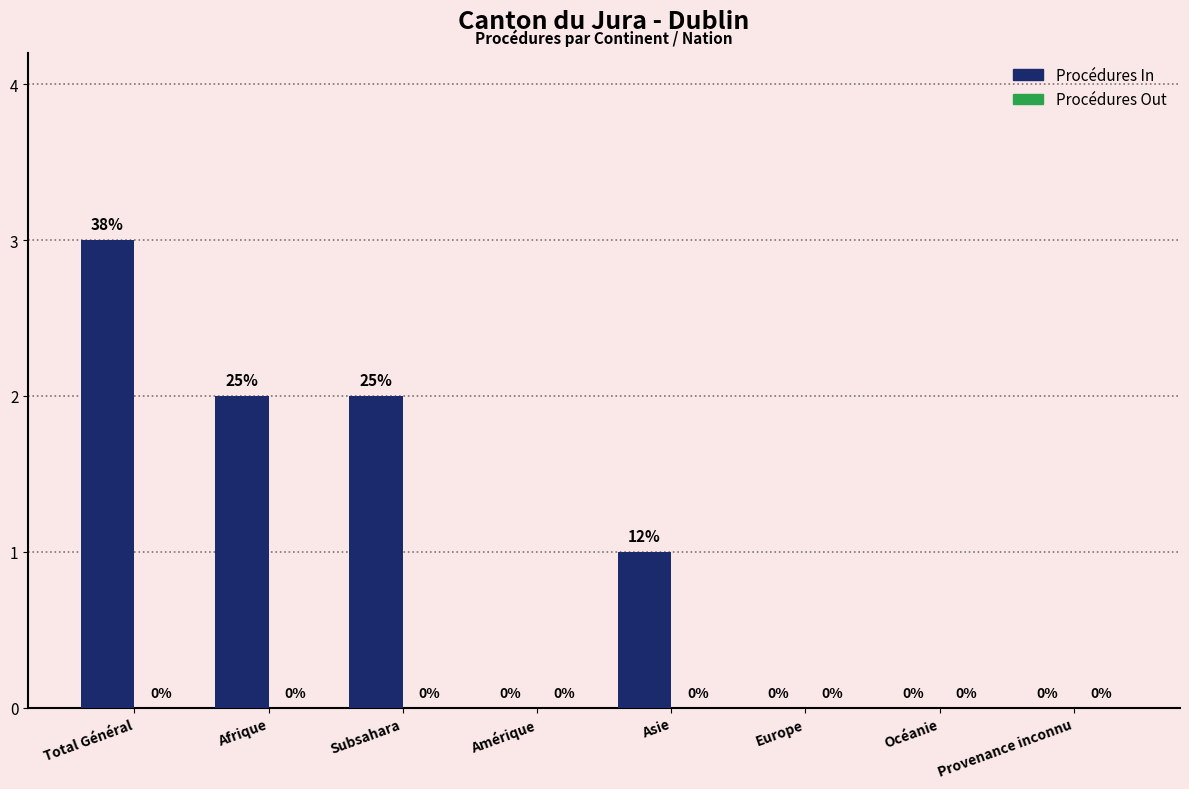

Which has a higher value, Asie or Total Général?

Total Général